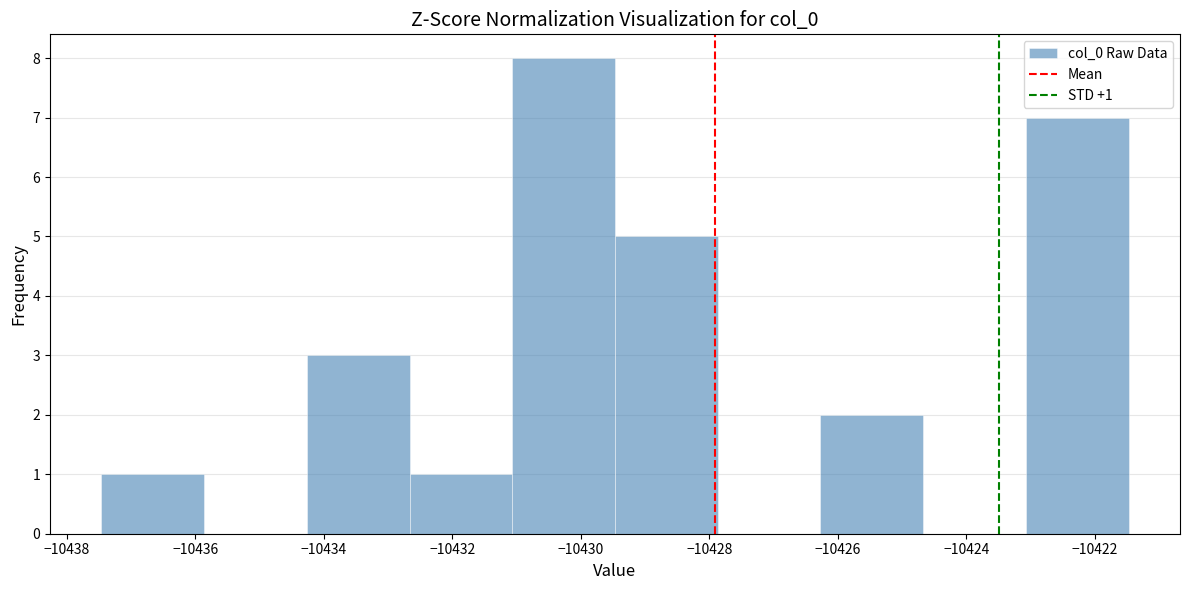

Over which range of the x-axis is the bar tallest?

-10431.0 to -10429.4